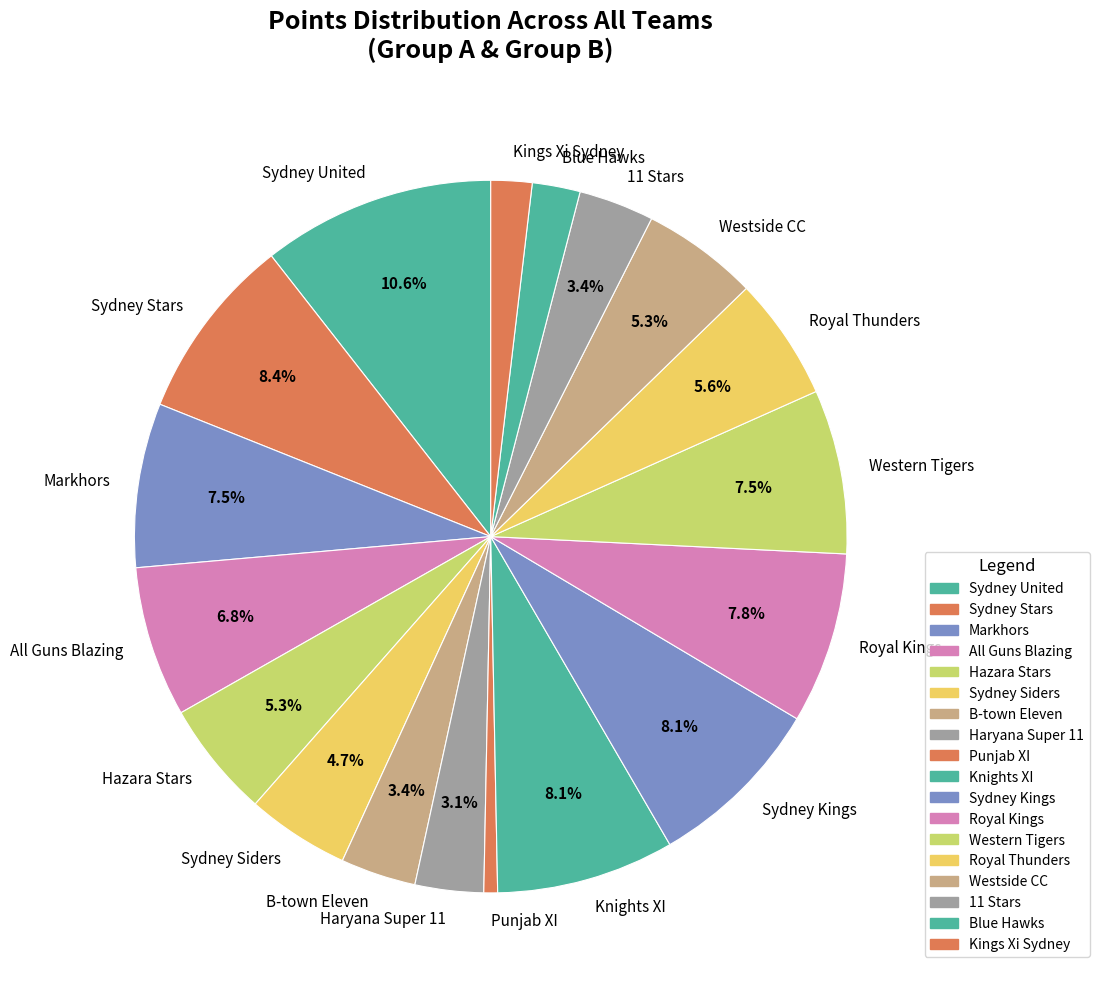

What is the smallest slice in the pie chart?

Punjab XI